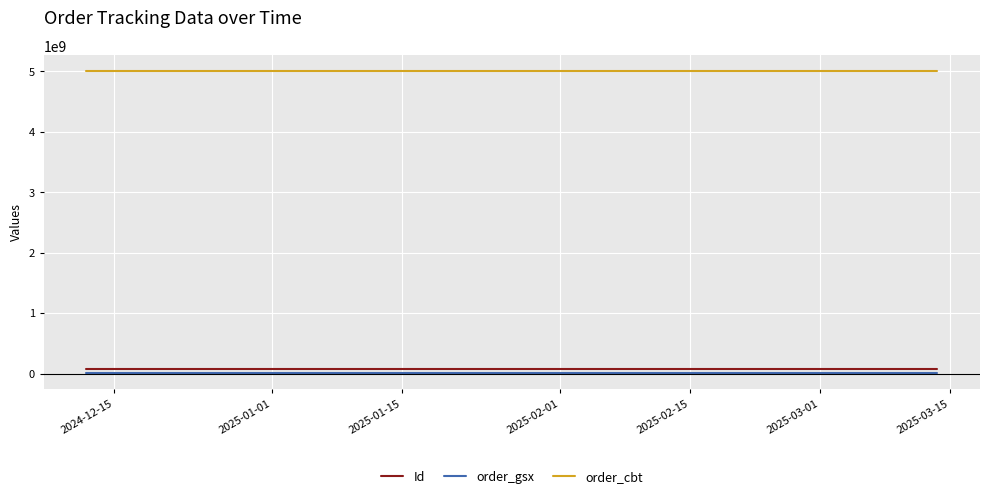

Which series has the widest spread of values?

Id